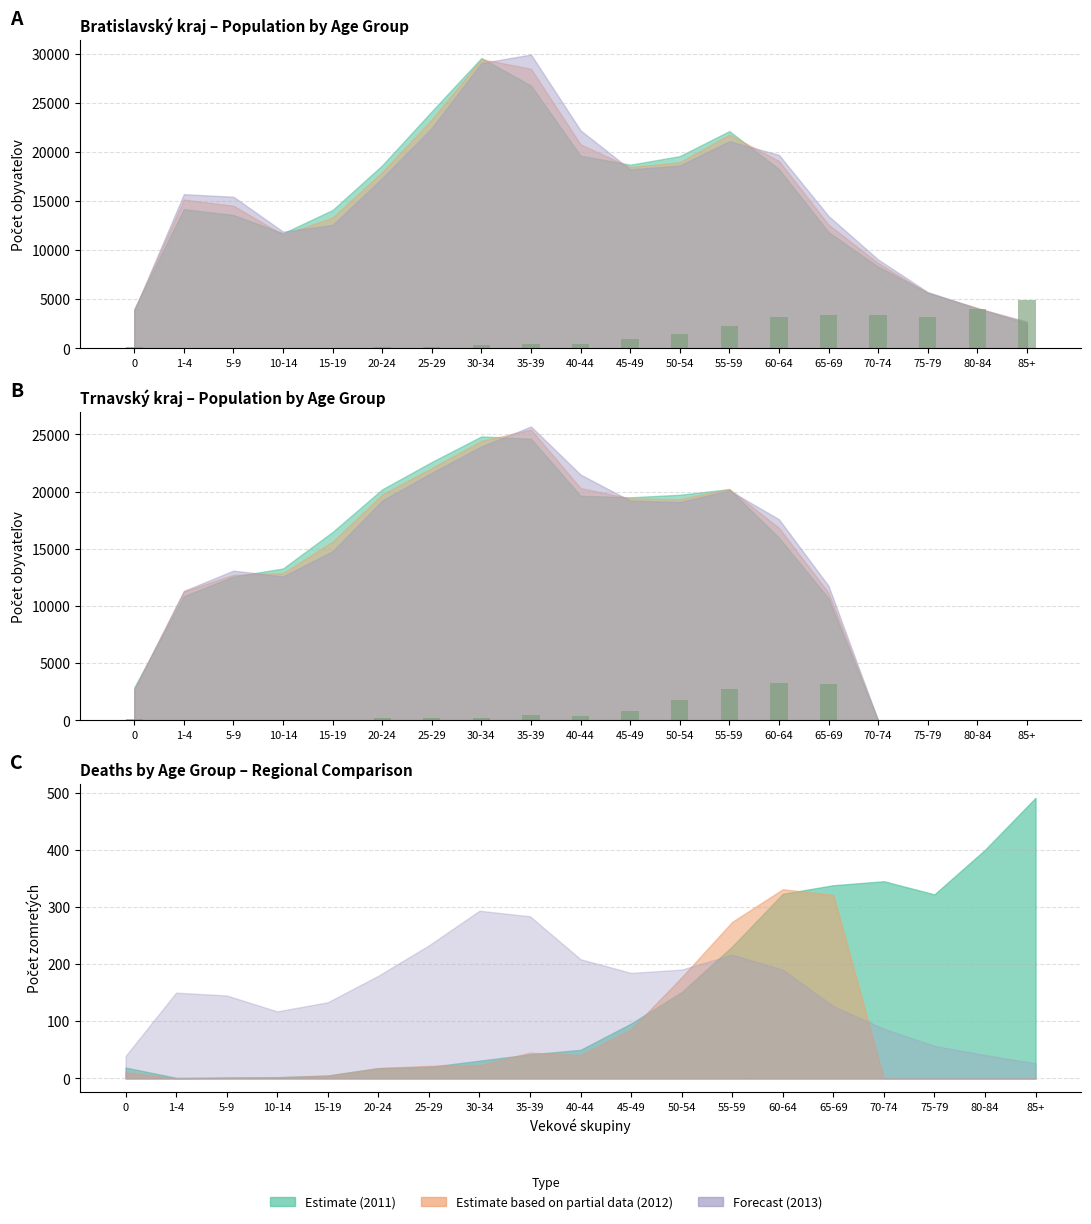

What is the sum of all Deaths x10 (TT) values?

13580